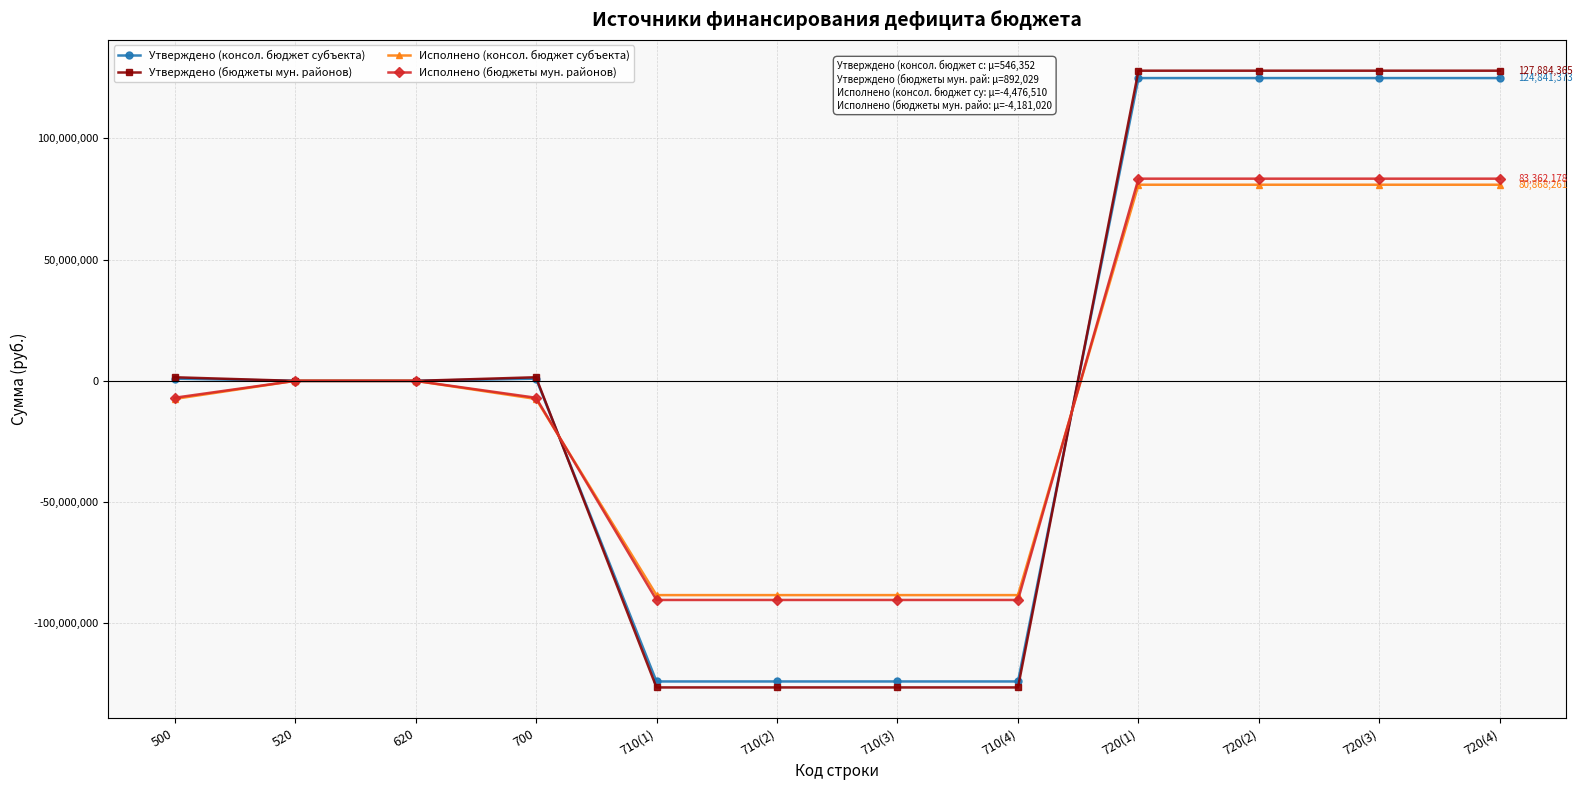

What is the maximum value shown in the chart?

127884364.7